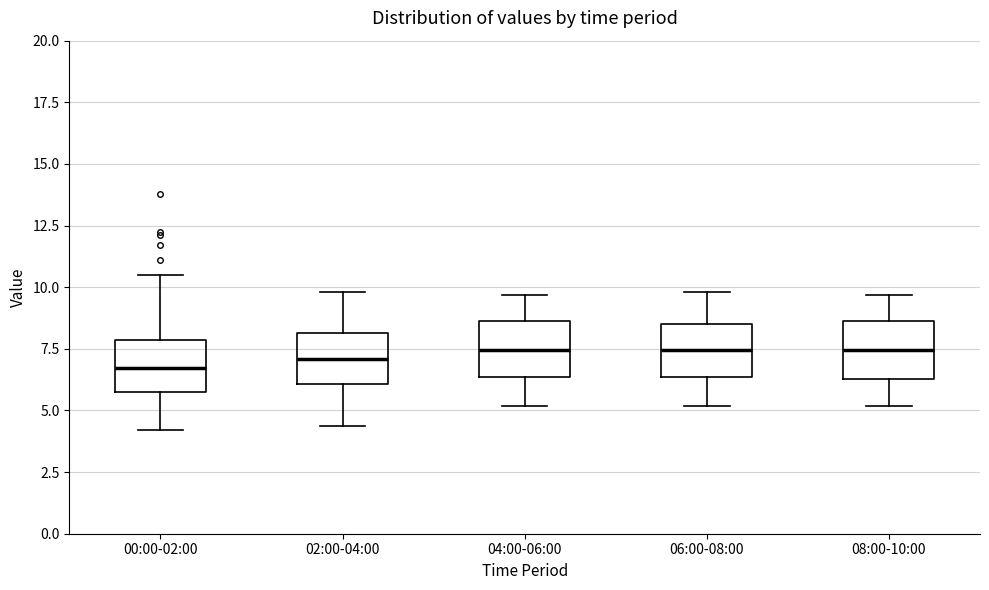

Reading left to right, read every box against the y-axis: the position of its median line, the range the box covers, and the ends of its whiskers. The values are not printed on the chart, so give them approximately, as read against the axis.

00:00-02:00: median 6.5, box 6.0 to 8.0, whiskers 4.0 to 10.5
02:00-04:00: median 7.0, box 6.0 to 8.0, whiskers 4.5 to 10.0
04:00-06:00: median 7.5, box 6.5 to 8.5, whiskers 5.0 to 9.5
06:00-08:00: median 7.5, box 6.5 to 8.5, whiskers 5.0 to 10.0
08:00-10:00: median 7.5, box 6.5 to 8.5, whiskers 5.0 to 9.5